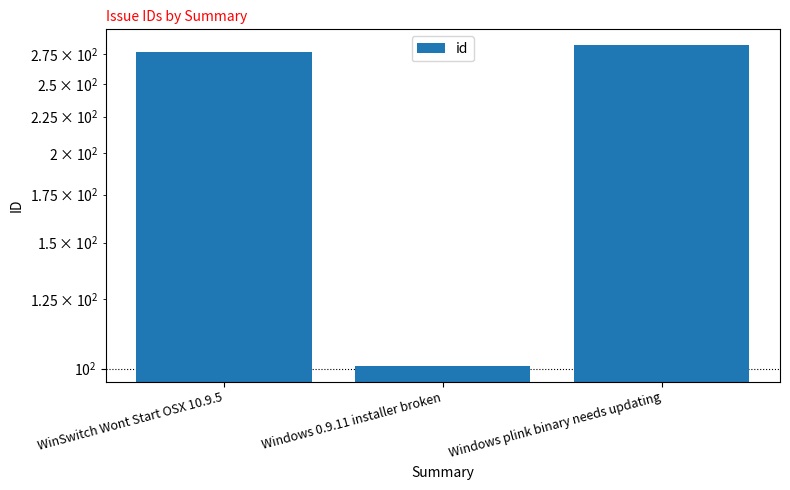

The value at Windows plink binary needs updating is 145. True or false?

False